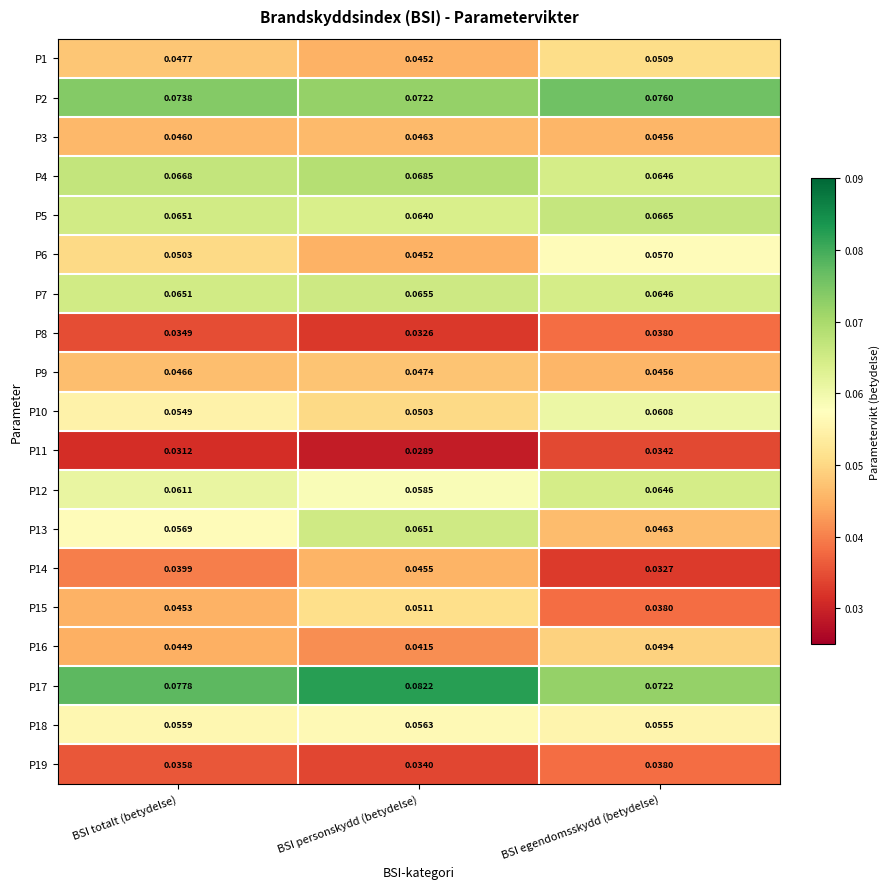

Which category has the highest value across all series?

BSI personskydd (betydelse)